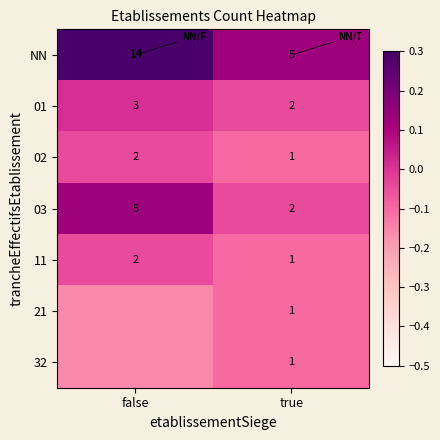

Where is 01 nearest to the value 2?

true